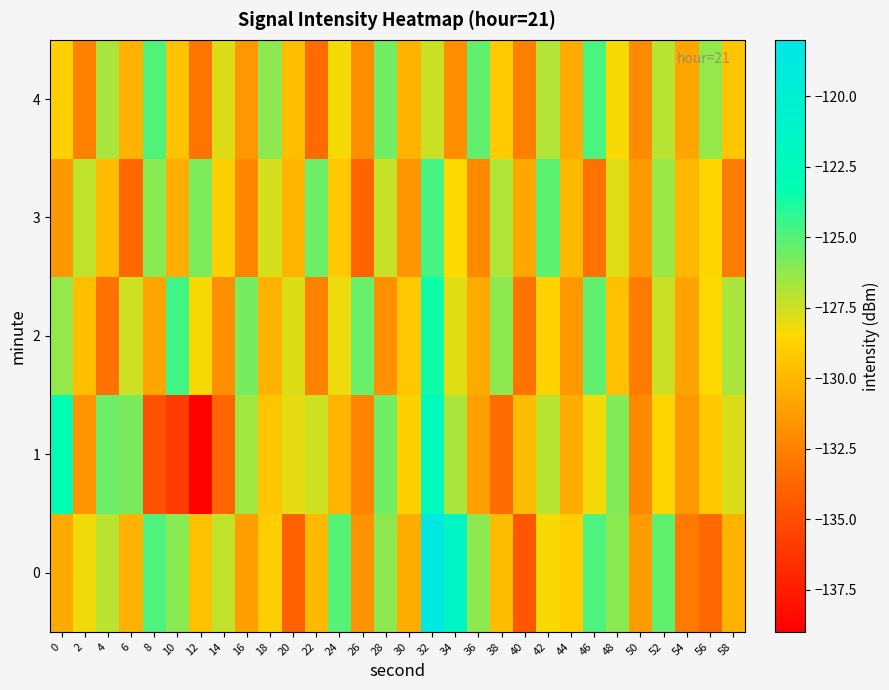

What is the difference between the highest and lowest values at 56?

7.4